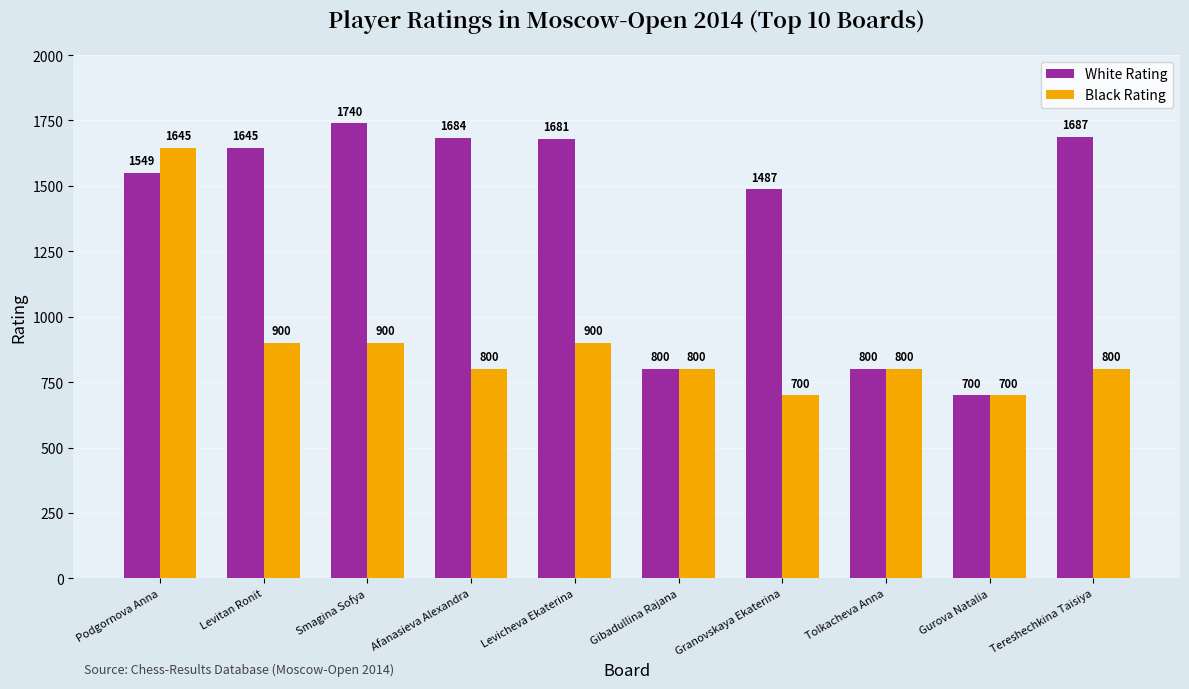

At Granovskaya Ekaterina, list the series in order from smallest to largest.

Black Rating, White Rating